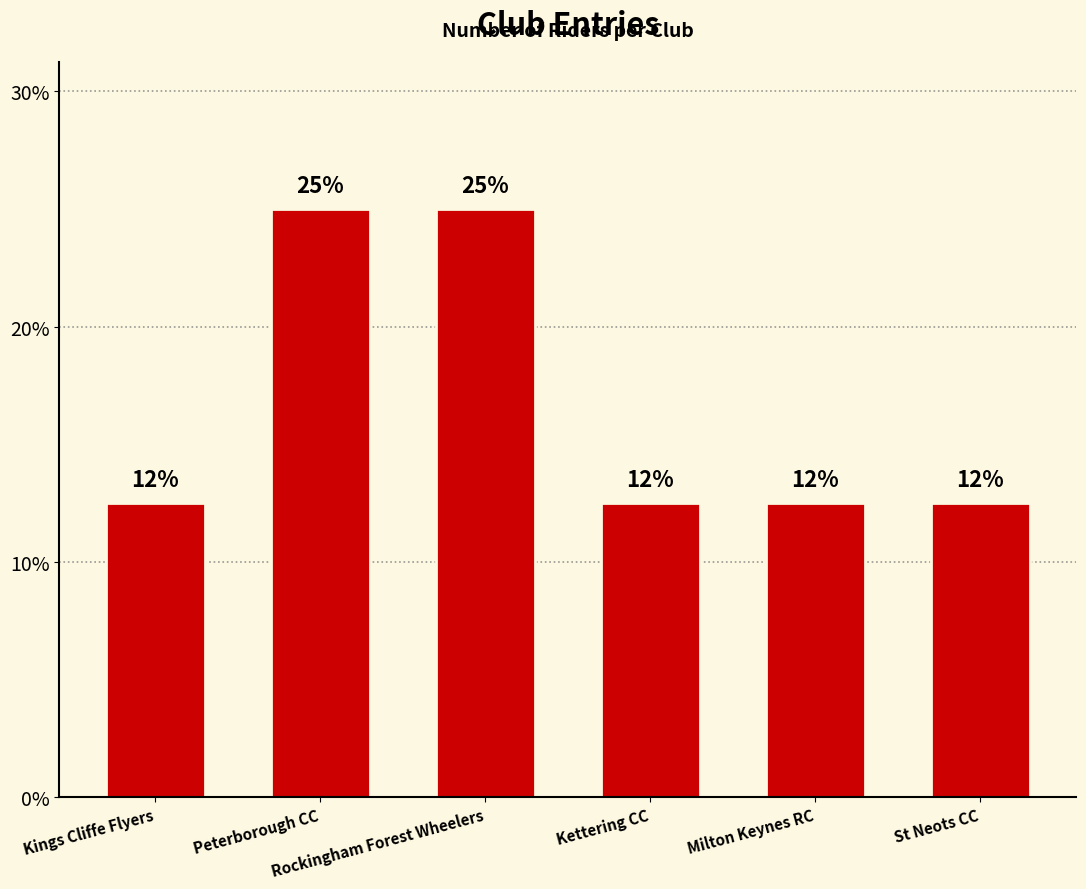

Are the bars horizontal?

No